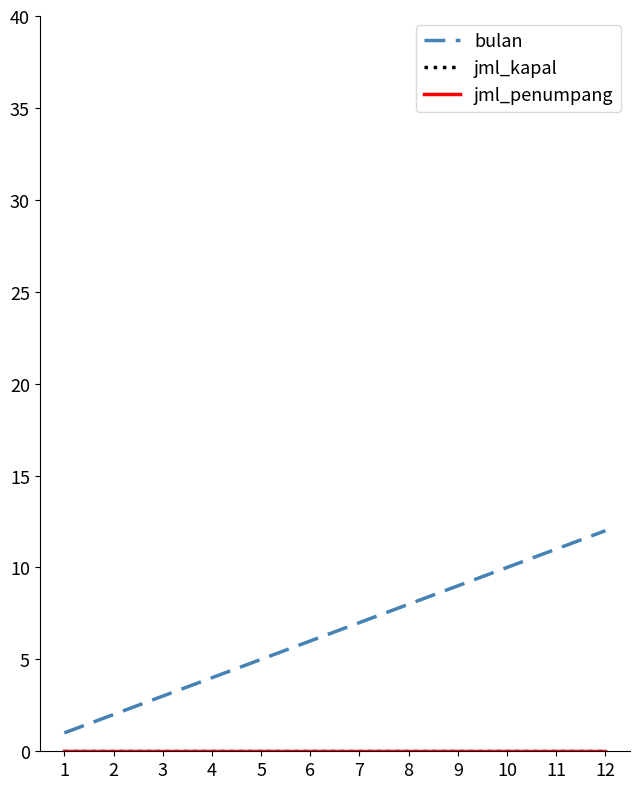

What is the greatest value displayed?

12